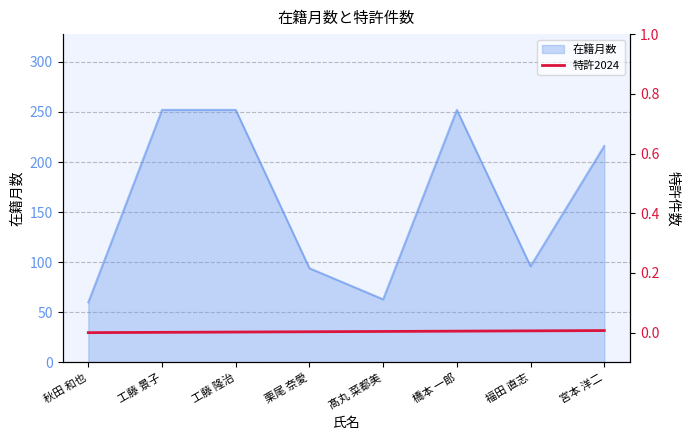

What is the approximate value of 在籍月数 at 宮本 洋二?

216